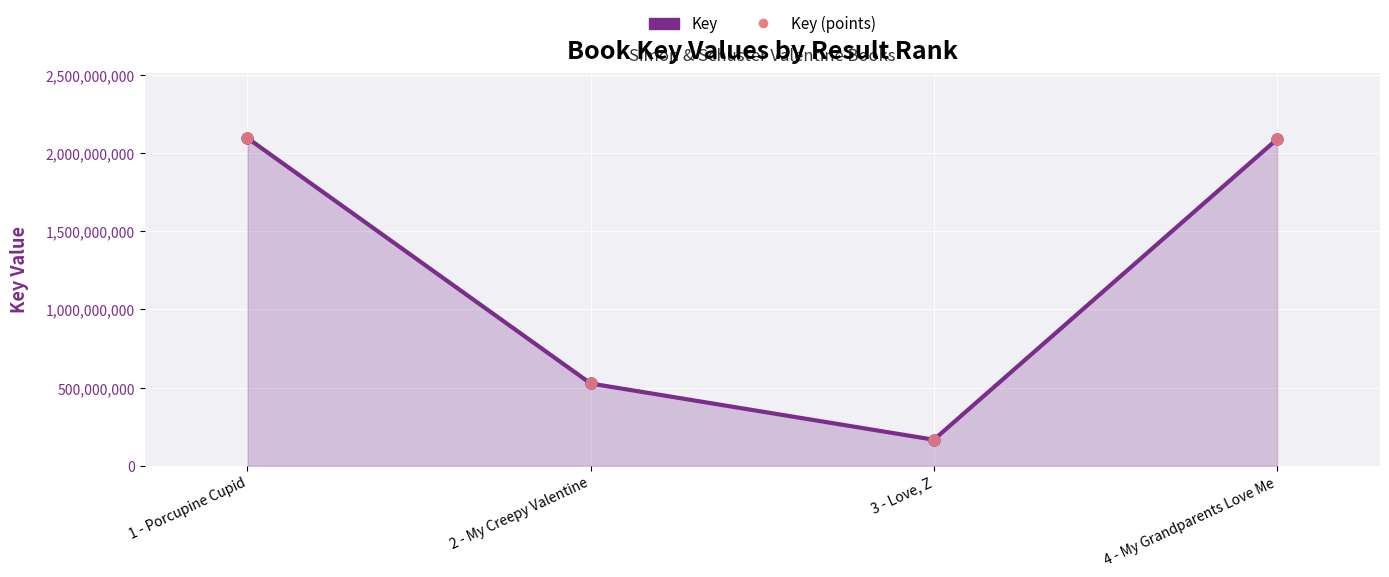

What is the change in value from 3 - Love, Z to 4 - My Grandparents Love Me?

+1921203552